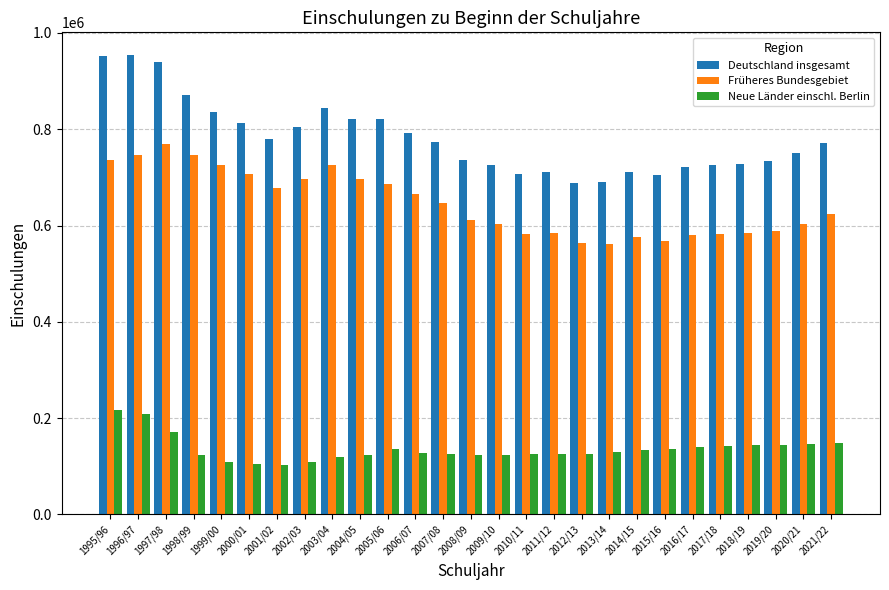

The Deutschland insgesamt series shows 953633 at 1996/97. True or false?

True